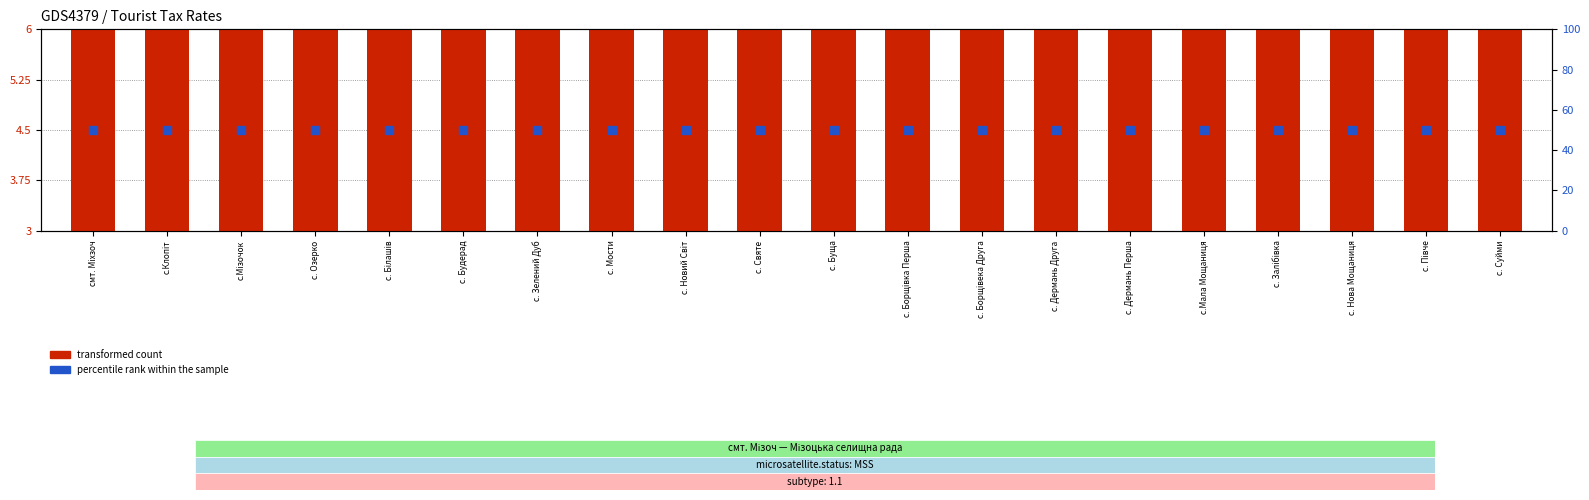

Which series has the largest Y range (max minus min)?

transformed count